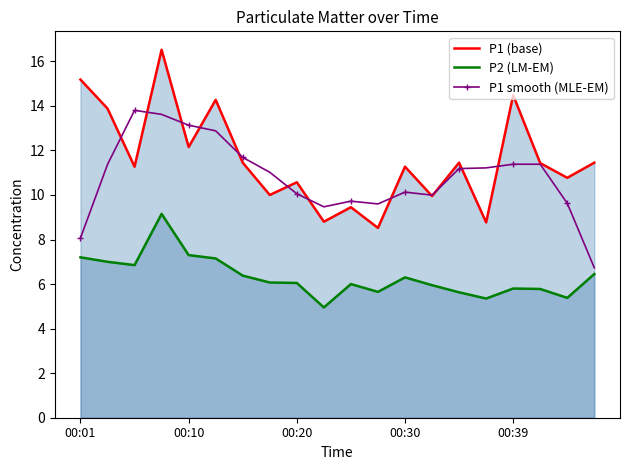

Reading right to left, transcribe all the data shown in this chart.

P1 (base): 11.4	10.8	11.4	14.5	8.8	11.4	9.9	11.3	8.5	9.4	8.8	10.6	10.0	11.4	14.3	12.2	16.5	11.3	13.9	15.2
P2 (LM-EM): 6.5	5.4	5.8	5.8	5.3	5.6	6.0	6.3	5.7	6.0	5.0	6.0	6.1	6.4	7.2	7.3	9.2	6.8	7.0	7.2
P1 smooth (MLE-EM): 6.7	9.6	11.4	11.4	11.2	11.2	10.0	10.1	9.6	9.7	9.5	10.1	11.0	11.7	12.9	13.1	13.6	13.8	11.4	8.1